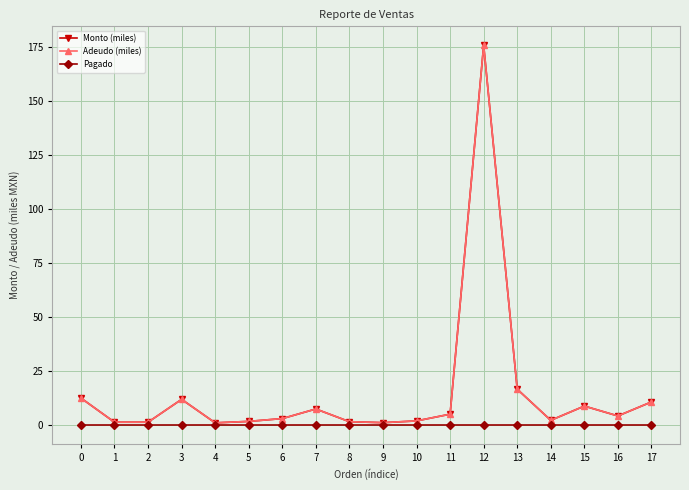

True or false: Monto (miles) and Adeudo (miles) cross at least once.

False